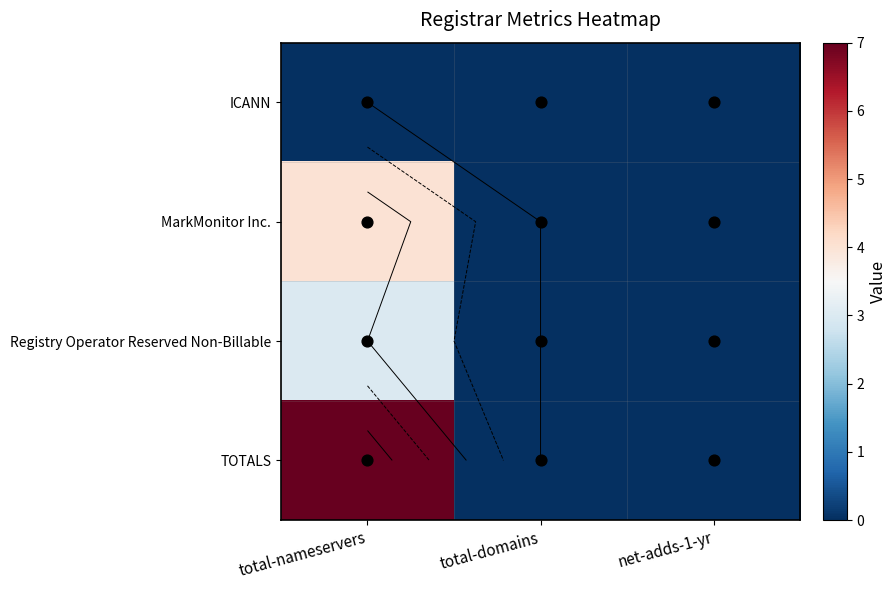

Which series has the largest range (max minus min)?

TOTALS